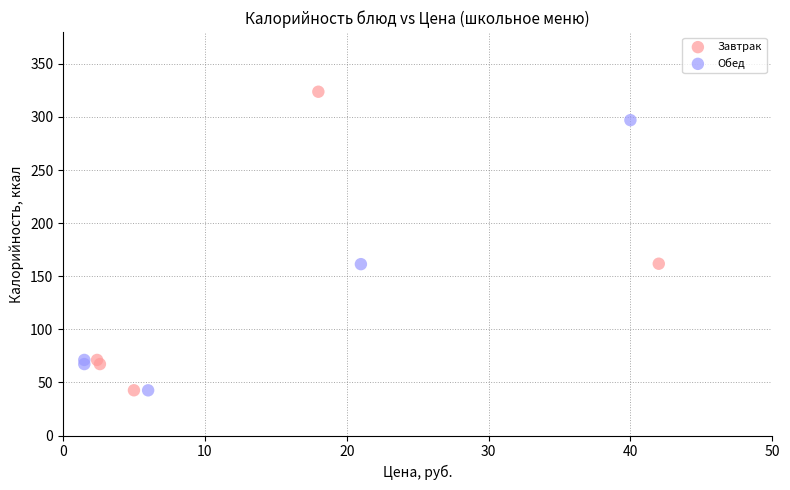

Which series reaches the maximum Y coordinate?

Завтрак